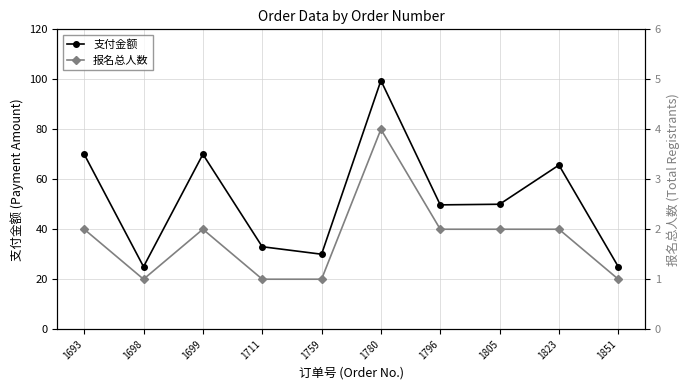

How many data points in 支付金额 are less than 50?

5